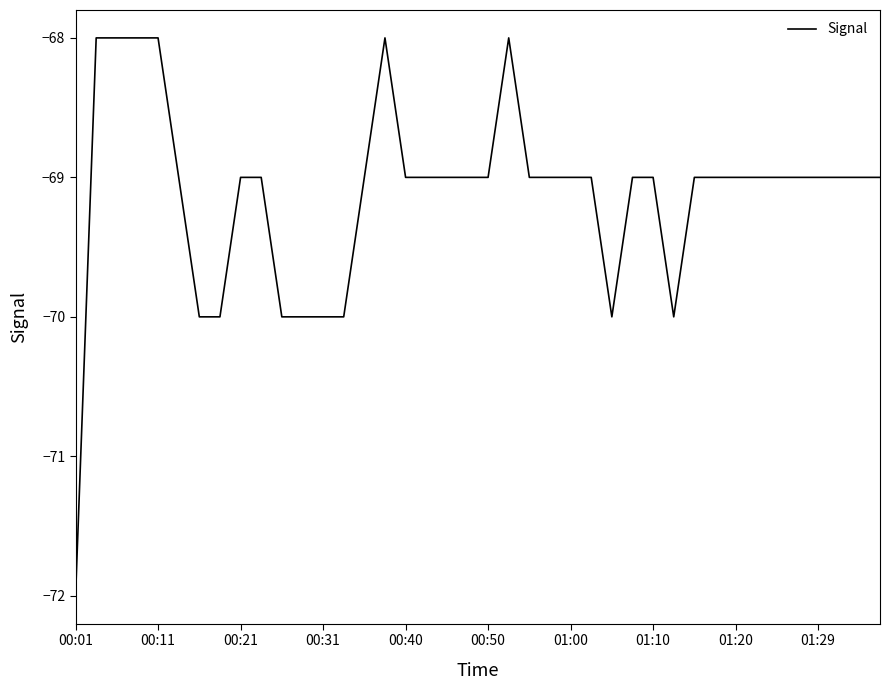

What is the smallest value displayed?

-72